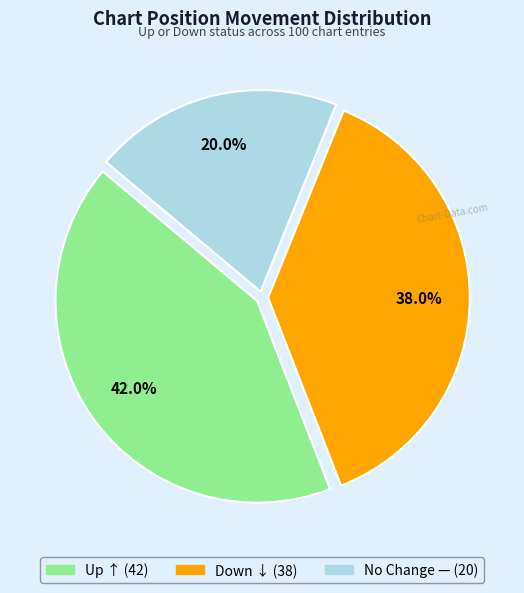

Is there any slice that represents more than half of the pie?

No